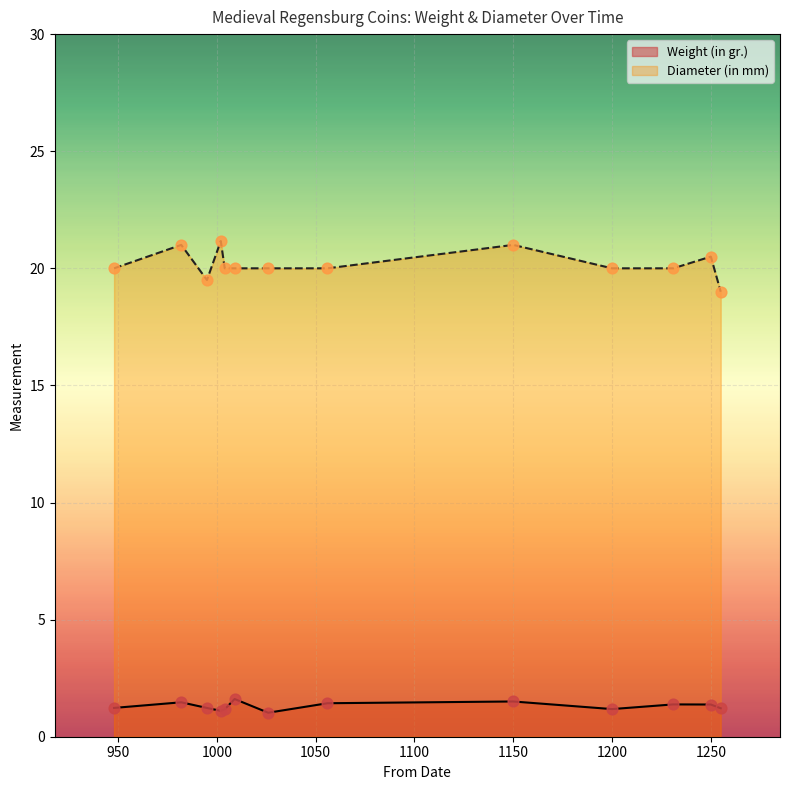

What is the total value across all series at 1200?

21.2